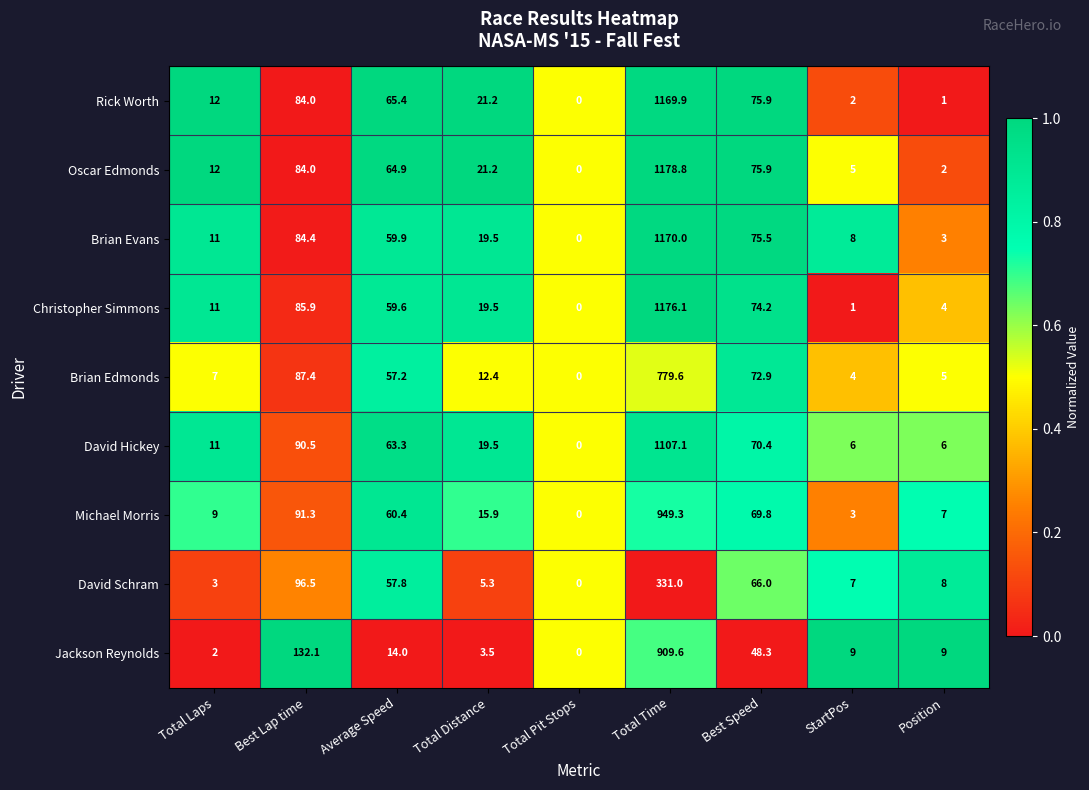

Where is Rick Worth nearest to the value 584?

Best Lap time